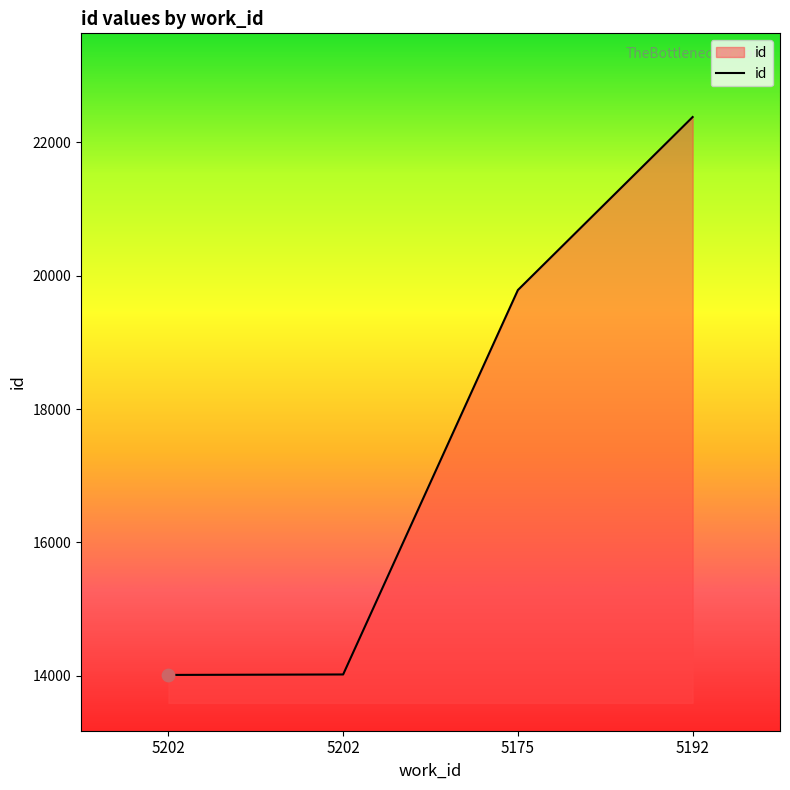

What is the change in value from 5175 to 5192?

+2595